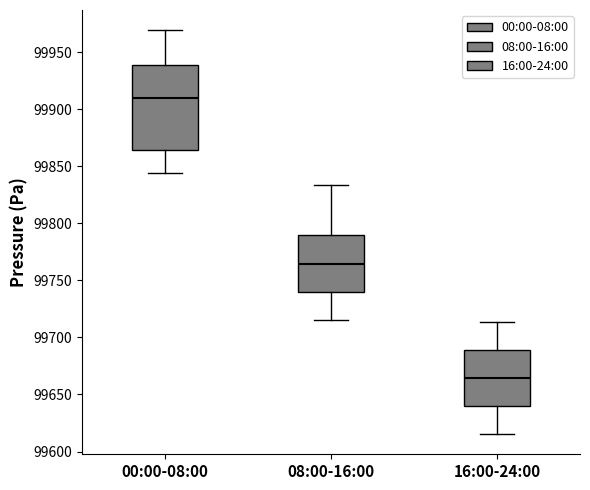

Reading left to right, transcribe this box plot: for each box, give where its median line is, the range the box spans, and where its two whiskers end, as read against the y-axis. The values are not printed on the chart, so give them approximately, as read against the axis.

00:00-08:00: median 99910, box 99865 to 99940, whiskers 99845 to 99970
08:00-16:00: median 99765, box 99740 to 99790, whiskers 99715 to 99835
16:00-24:00: median 99665, box 99640 to 99690, whiskers 99615 to 99715